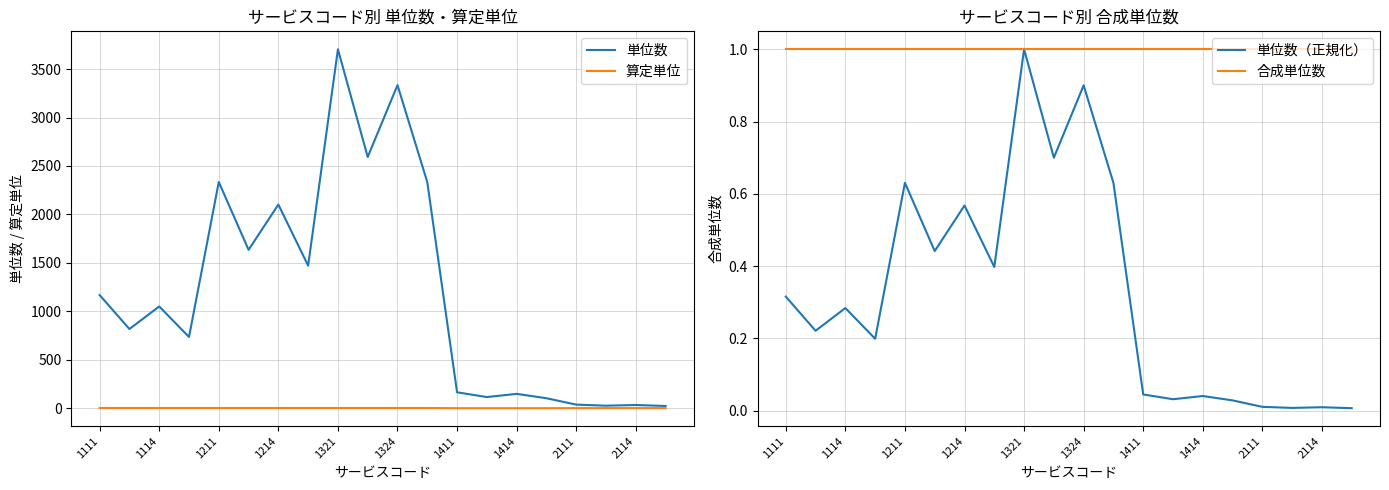

Is it true that 単位数 equals 1168 at 1111?

True